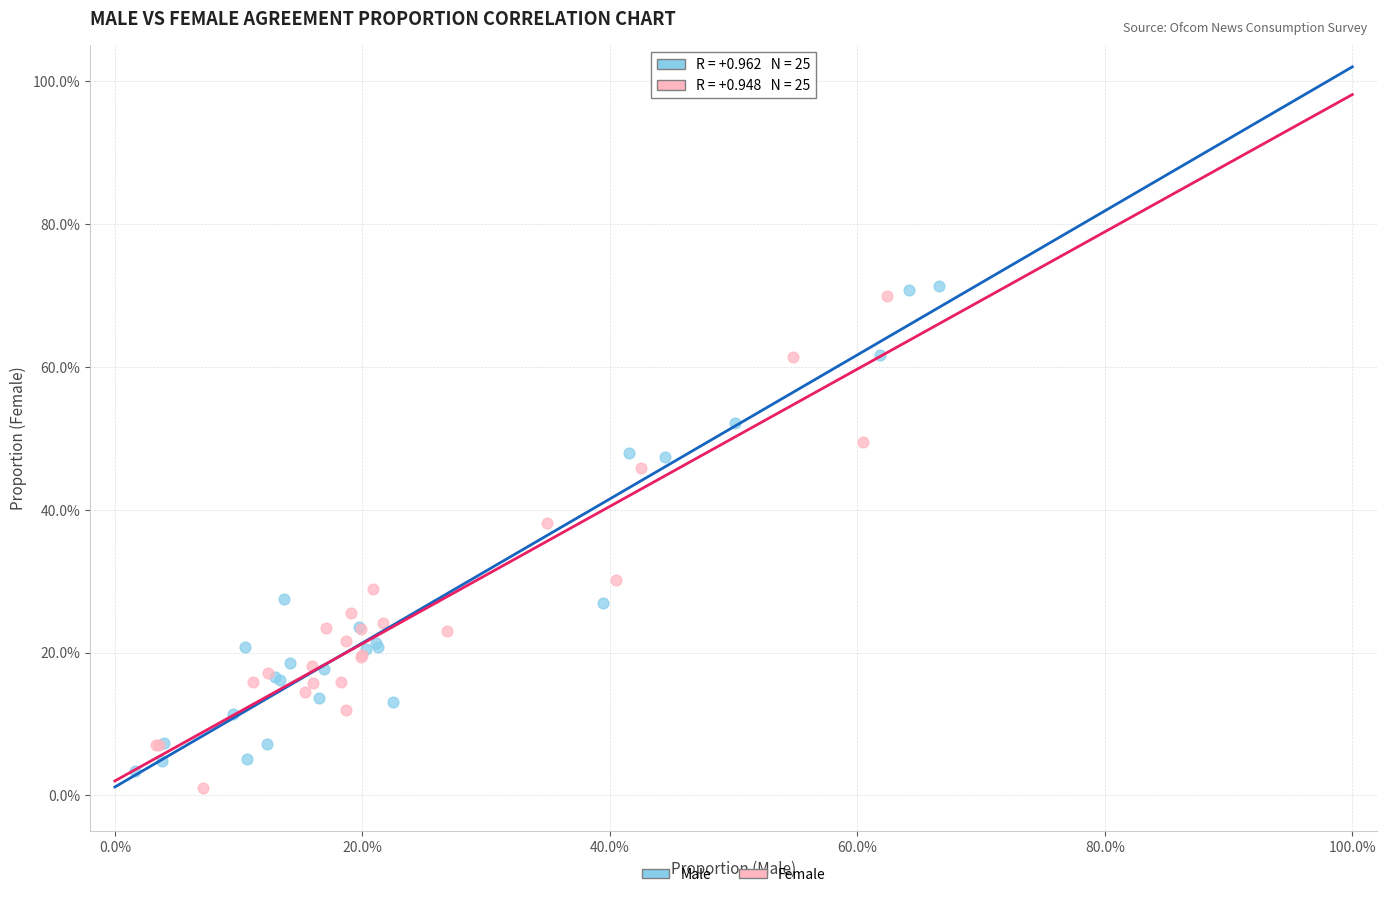

Which series reaches the maximum Y coordinate?

Male